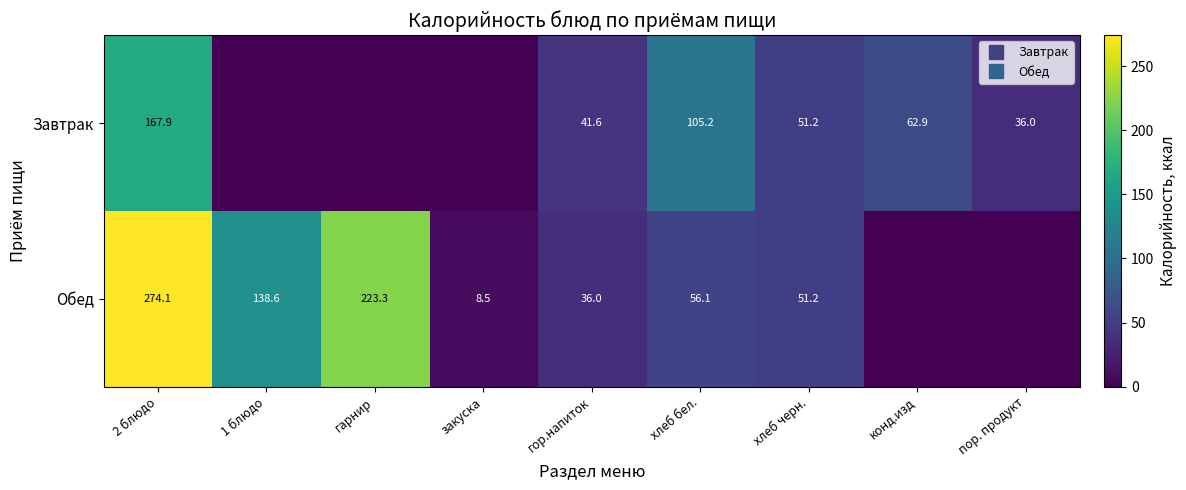

How many data points in Завтрак are less than 41?

4